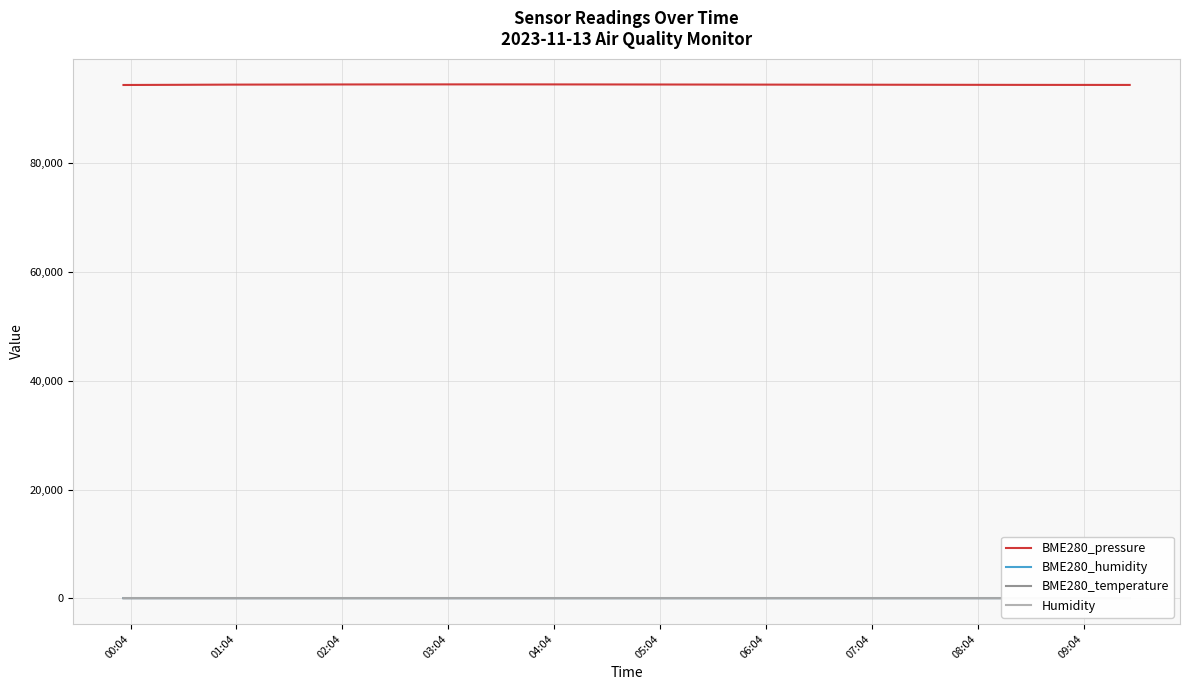

What is the lowest value of the BME280_pressure series?

94399.8